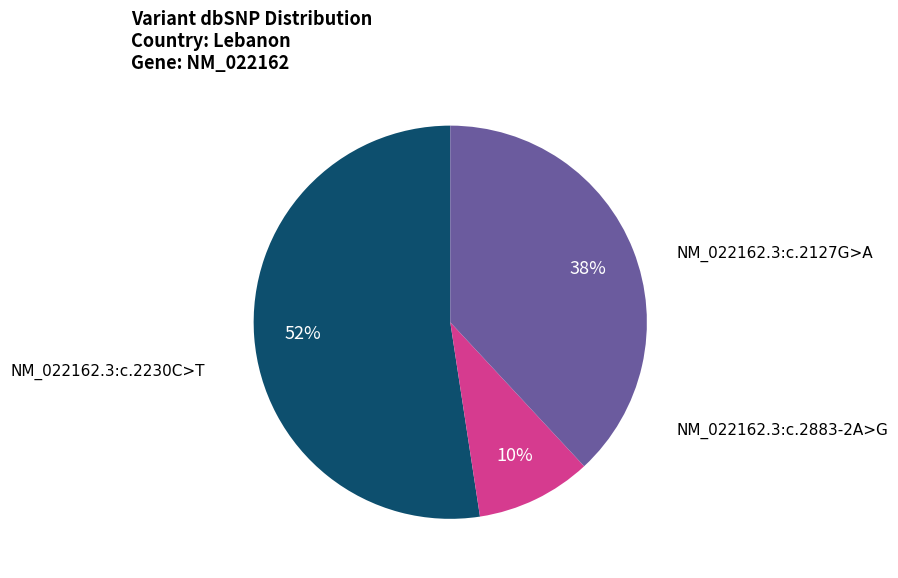

Is there any slice that represents more than half of the pie?

Yes